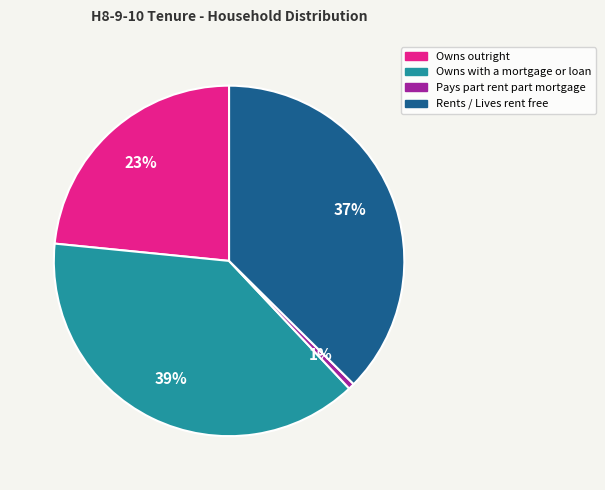

Is the sum of Rents / Lives rent free and Owns outright greater than half?

Yes